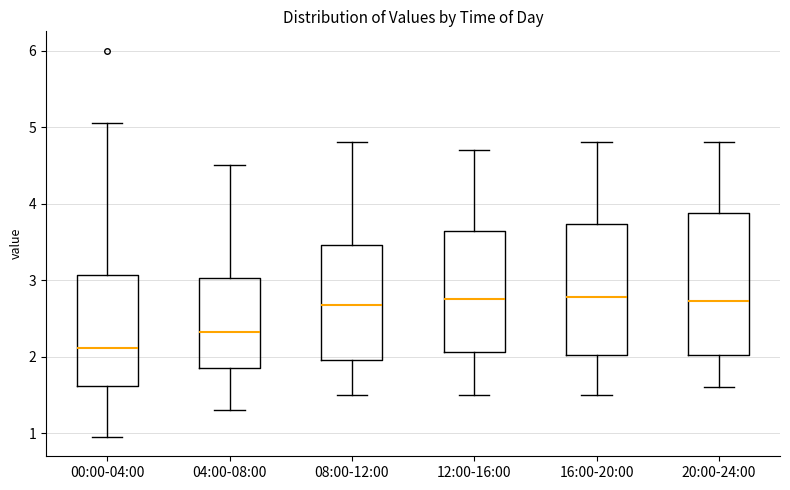

Reading left to right, transcribe this box plot: for each box, give where its median line is, the range the box spans, and where its two whiskers end, as read against the y-axis. The values are not printed on the chart, so give them approximately, as read against the axis.

00:00-04:00: median 2.1, box 1.6 to 3.1, whiskers 1.0 to 5.1
04:00-08:00: median 2.3, box 1.9 to 3.0, whiskers 1.3 to 4.5
08:00-12:00: median 2.7, box 2.0 to 3.5, whiskers 1.5 to 4.8
12:00-16:00: median 2.8, box 2.1 to 3.6, whiskers 1.5 to 4.7
16:00-20:00: median 2.8, box 2.0 to 3.7, whiskers 1.5 to 4.8
20:00-24:00: median 2.7, box 2.0 to 3.9, whiskers 1.6 to 4.8